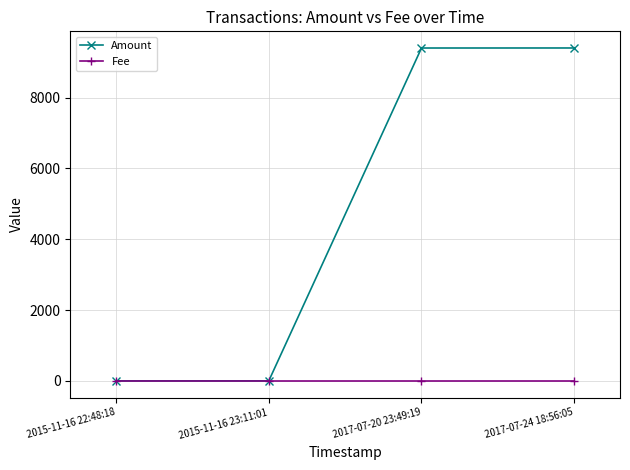

Rank the series by their average value, from highest to lowest.

Amount, Fee